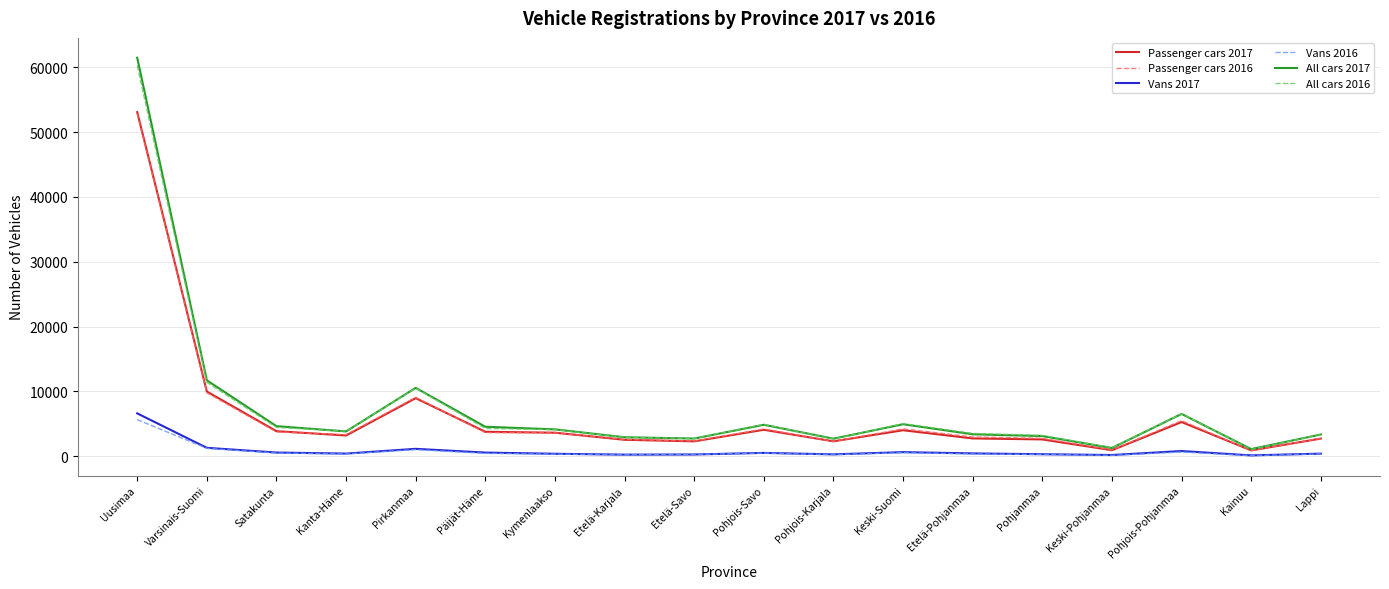

At which category does the chart reach its peak across all series?

Uusimaa